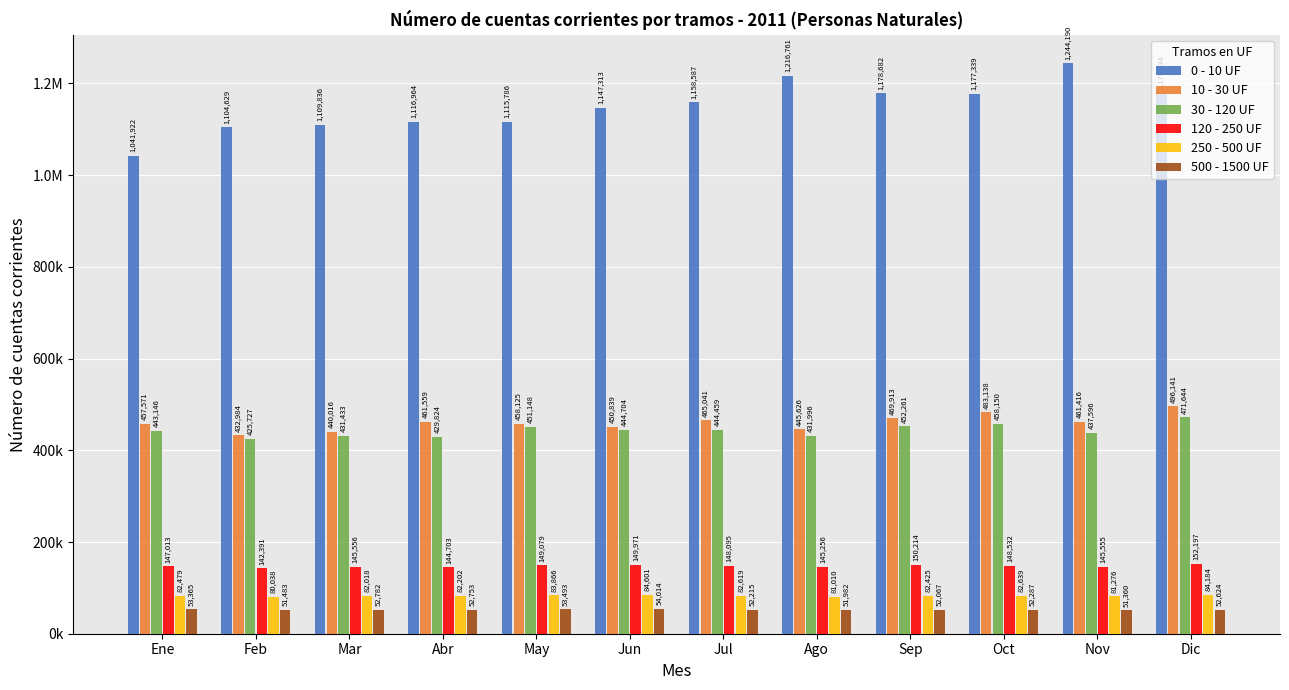

What are all the series names shown in the legend?

0 - 10 UF, 10 - 30 UF, 30 - 120 UF, 120 - 250 UF, 250 - 500 UF, 500 - 1500 UF